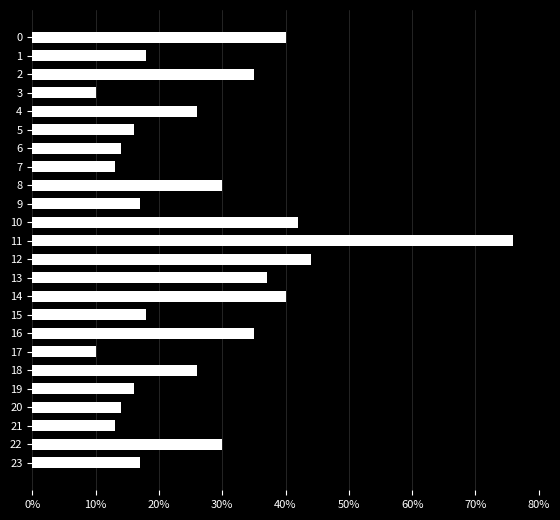

What is the sum of the values at 20 and 5?

30